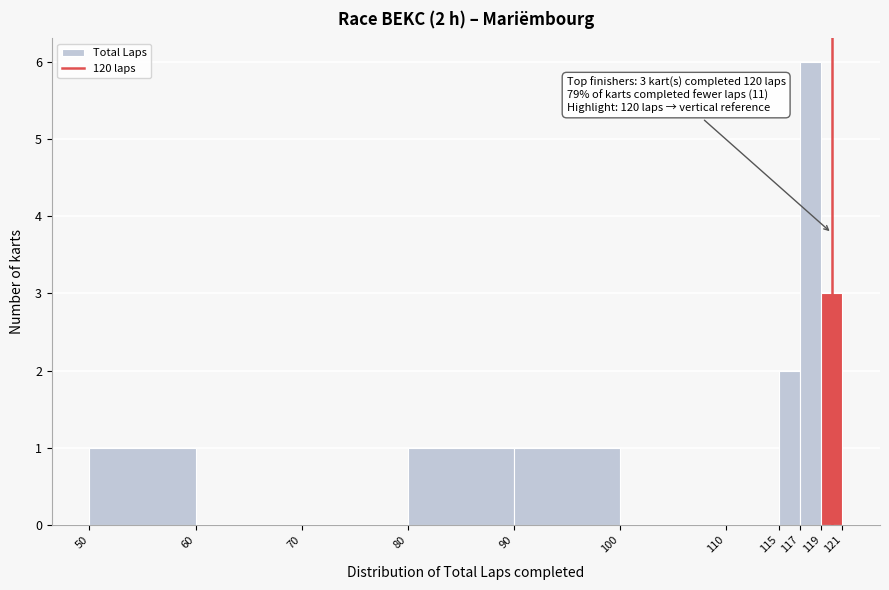

Which range on the x-axis has the tallest bar?

117 to 119